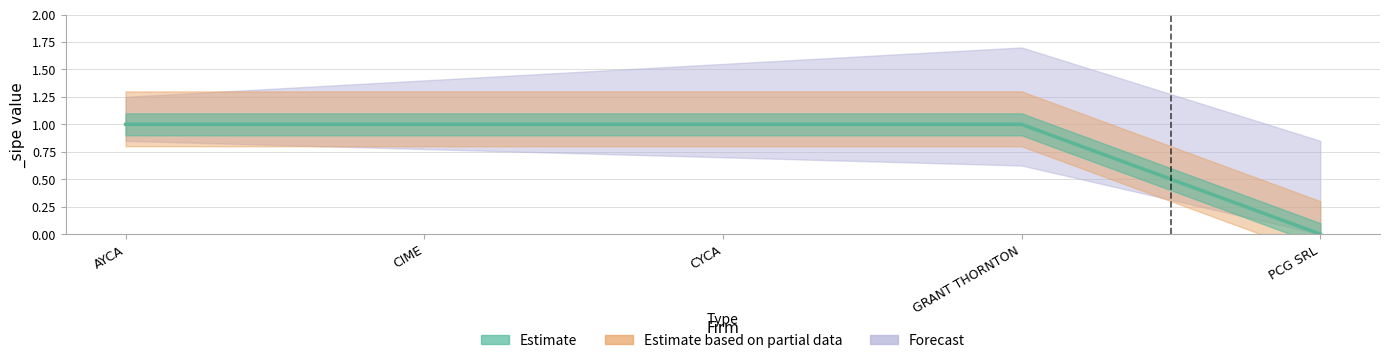

True or false: Forecast and Estimate intersect in this chart.

False